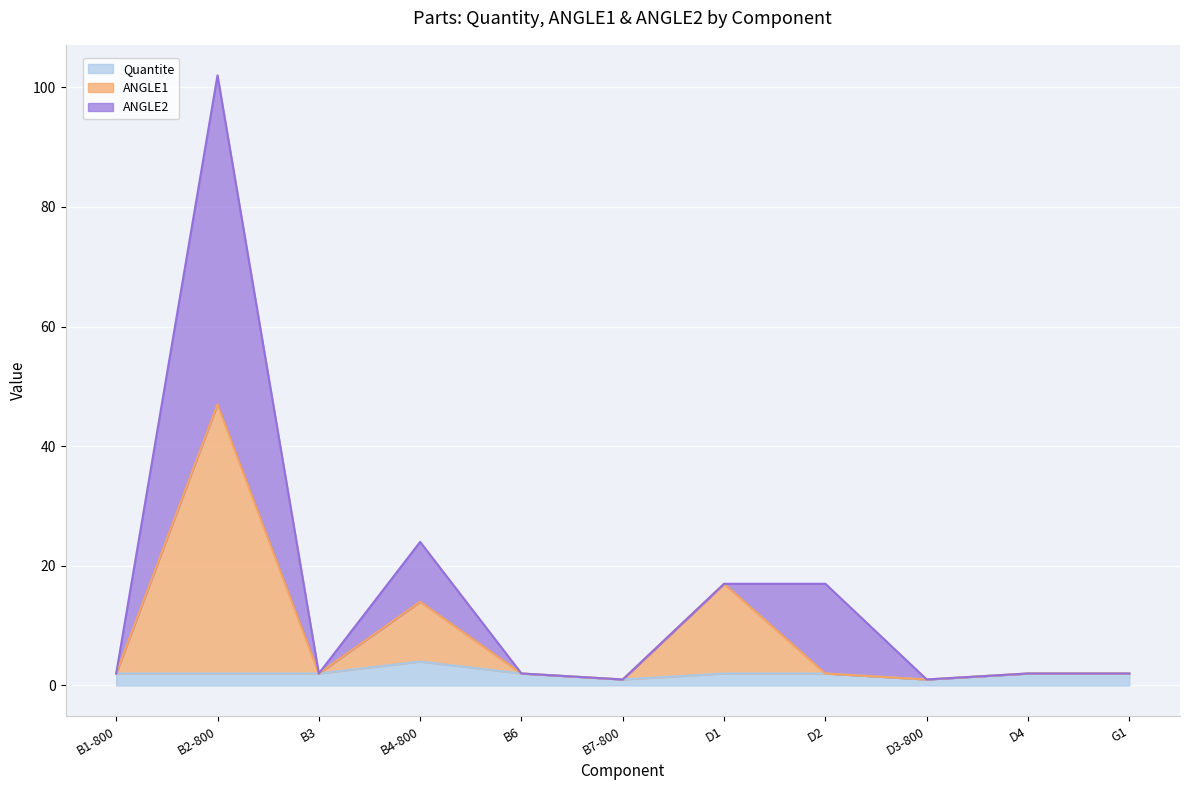

True or false: ANGLE1 has a value of 1 at B1-800.

False